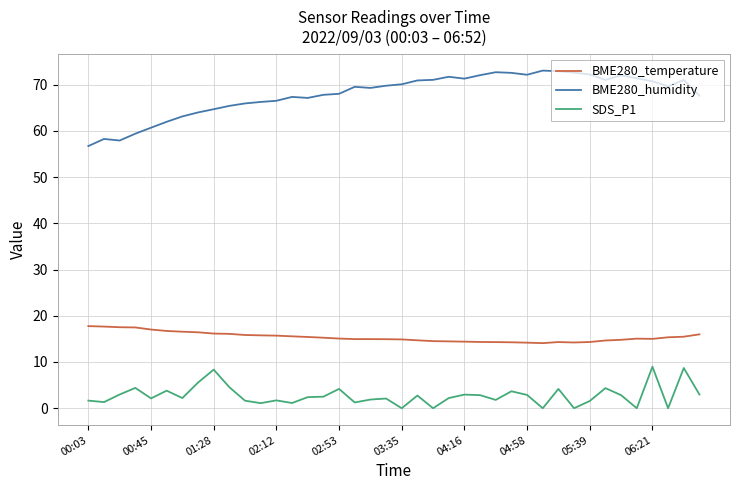

True or false: SDS_P1 and BME280_temperature intersect in this chart.

False